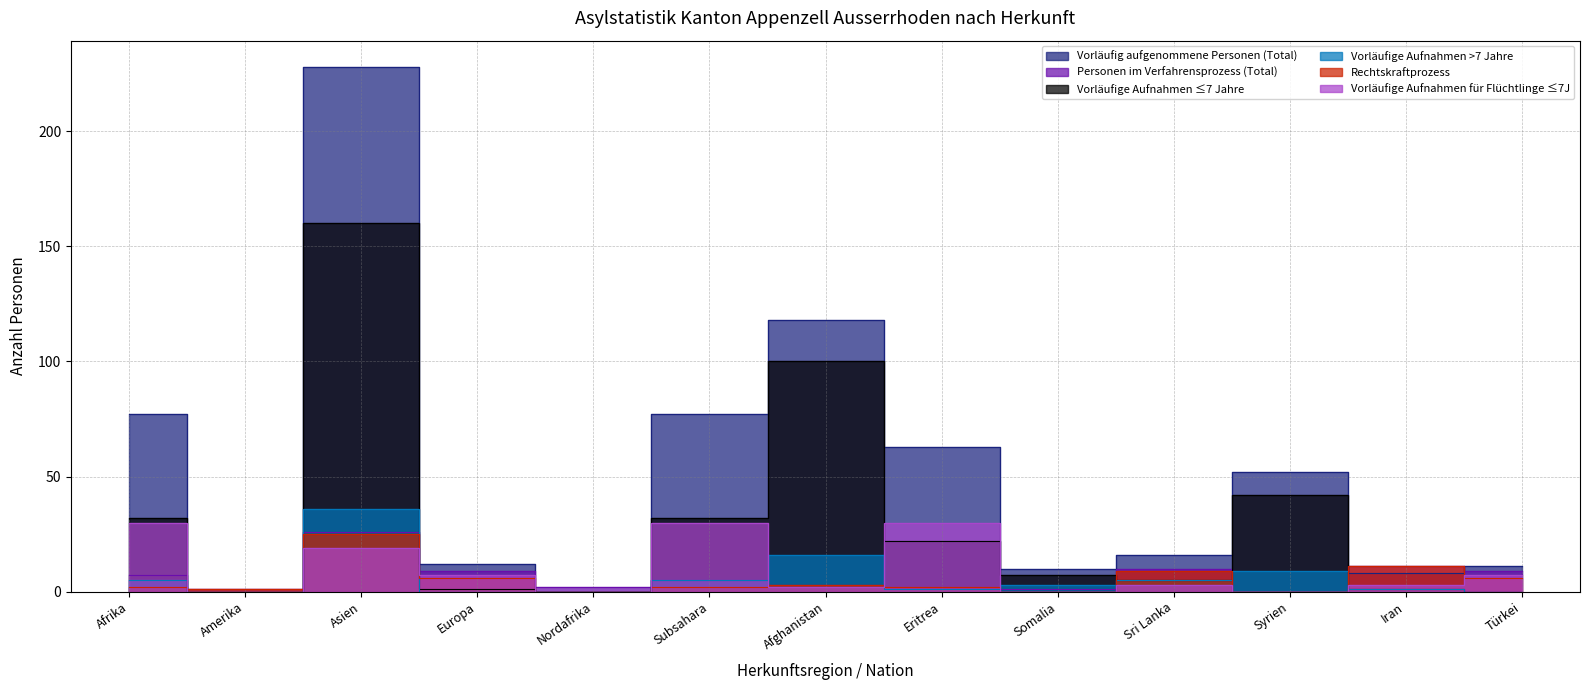

How many values in the Vorläufig aufgenommene Personen (Total) series exceed 16?

6